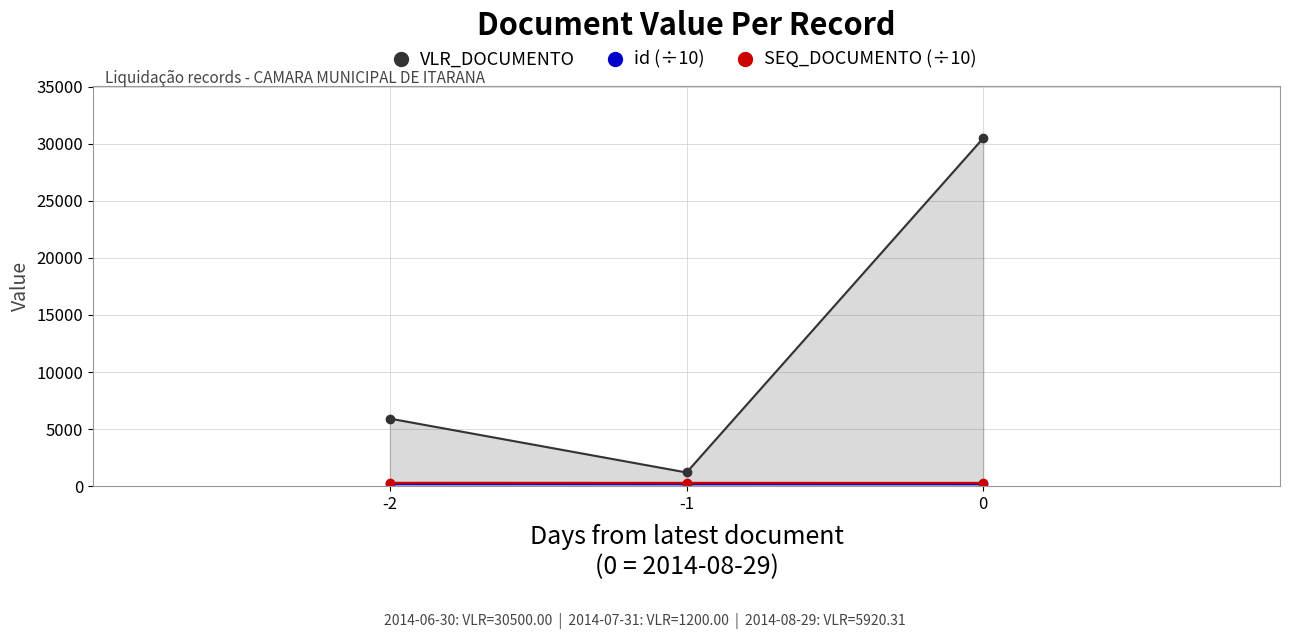

At which label does id (÷10) reach its peak?

-2